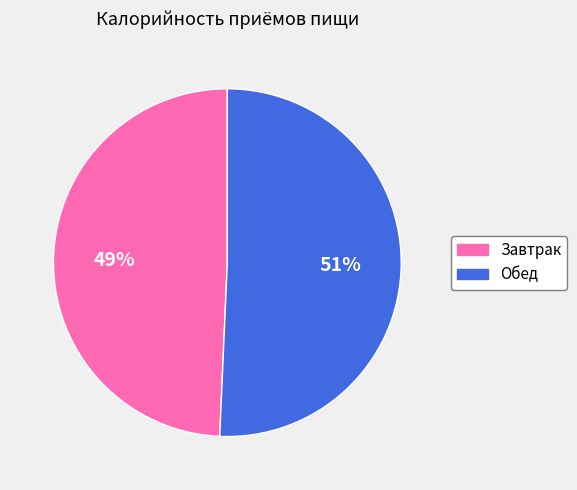

Count the number of slices in the pie.

2